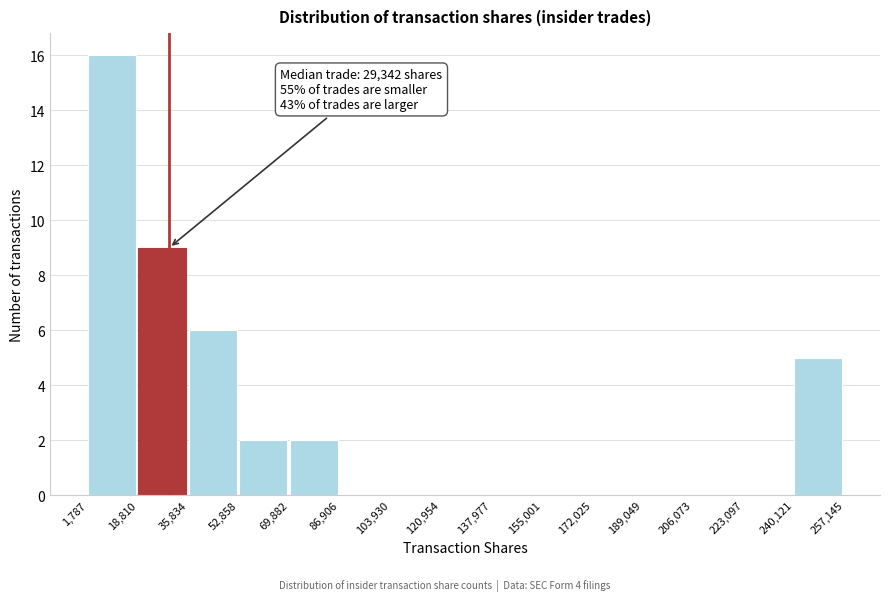

Which range on the x-axis has the tallest bar?

1,787 to 18,810